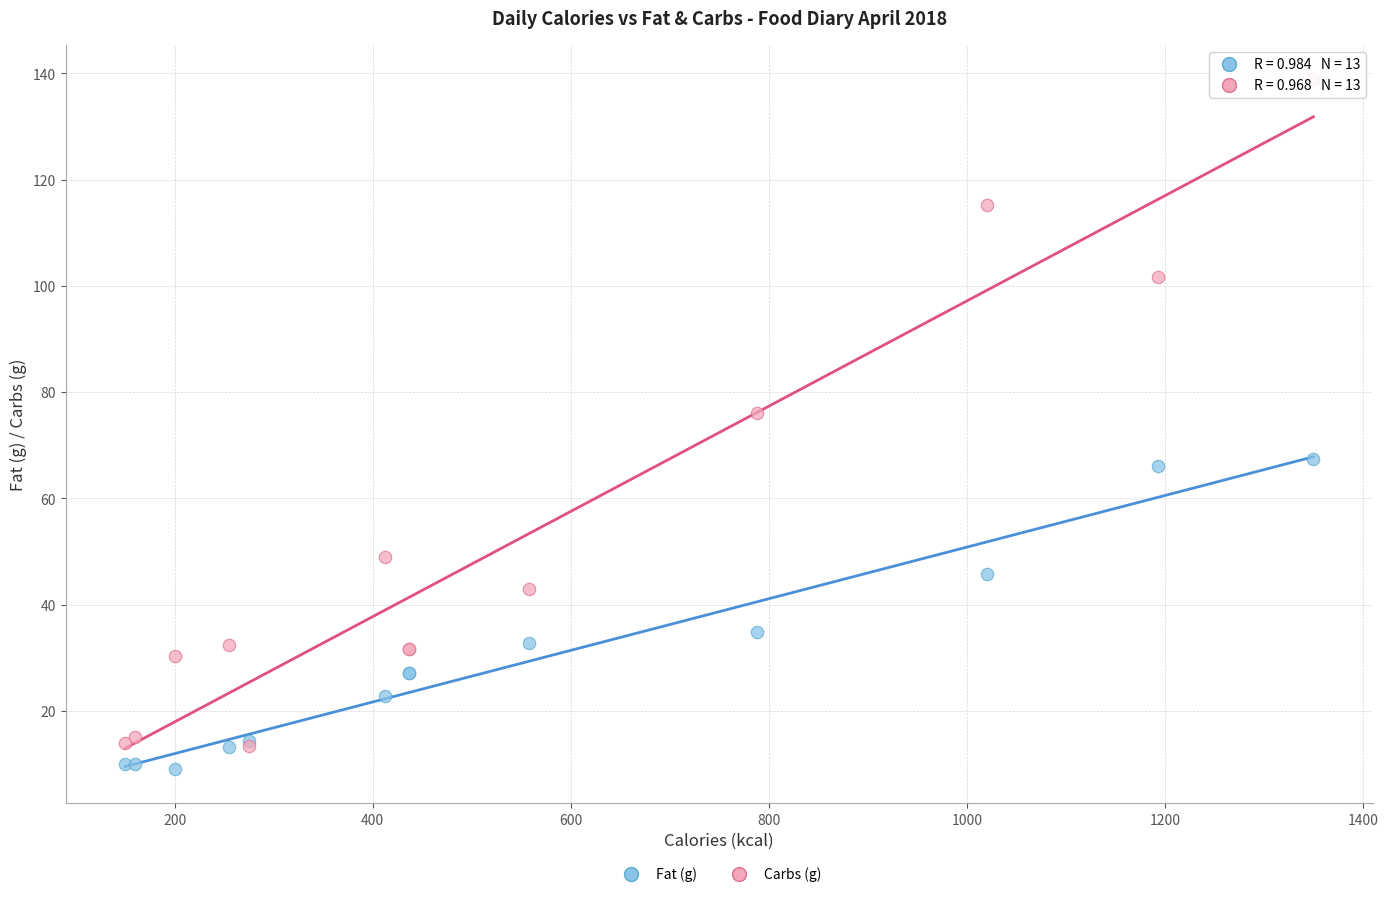

What are all the series names shown in the legend?

Fat (g), Carbs (g)